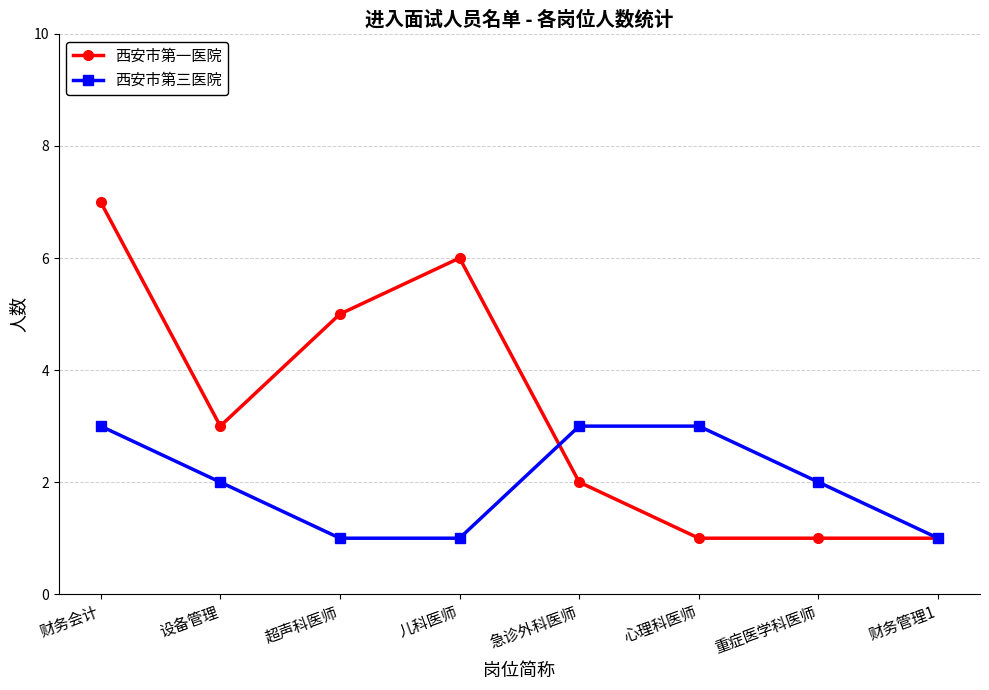

The 西安市第三医院 series shows 1 at 超声科医师. True or false?

True